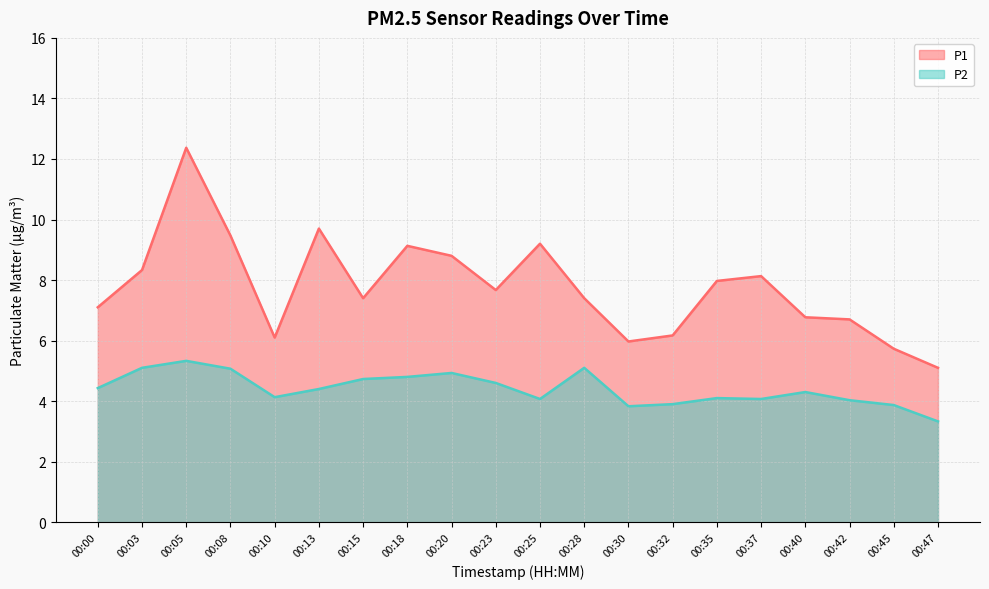

How many categories are shown in the chart?

20